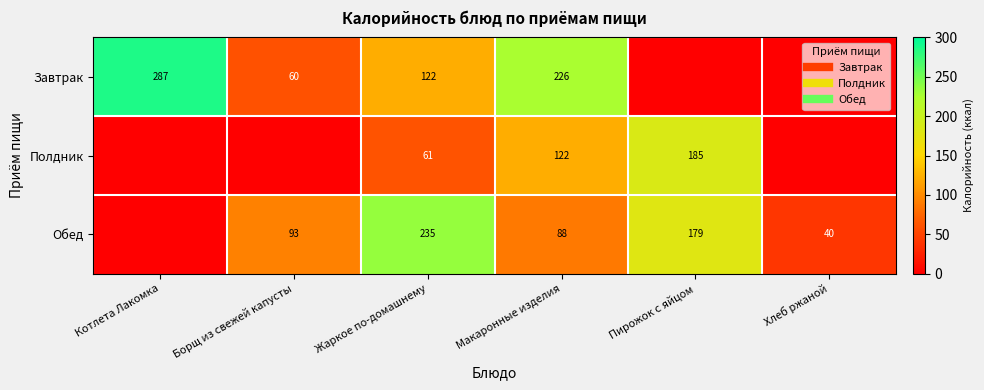

Which category has the lowest value across all series?

Пирожок с яйцом